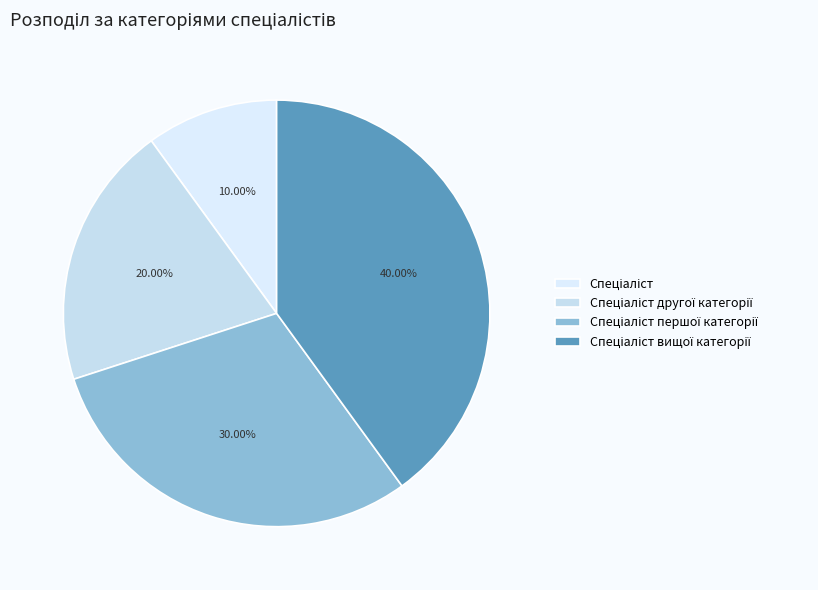

Is Спеціаліст першої категорії the majority of the pie?

No